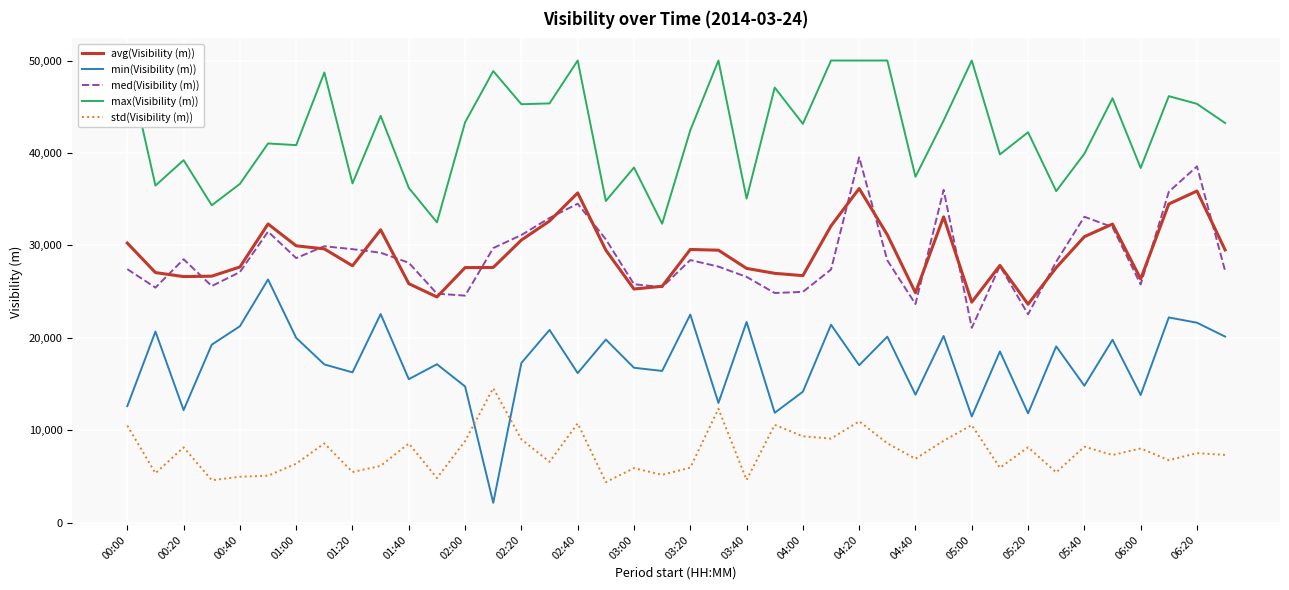

Reading left to right, list all the values displayed in this chart.

avg(Visibility (m)): 30246	27052	26619	26666	27658	32314	29950	29616	27788	31684	25852	24415	27592	27605	30573	32632	35672	29481	25273	25570	29552	29477	27506	26971	26722	32106	36147	31141	24867	33080	23856	27829	23629	27590	30937	32303	26363	34474	35877	29508
min(Visibility (m)): 12601	20674	12170	19252	21246	26306	19984	17113	16255	22567	15518	17135	14732	2138	17275	20848	16178	19807	16754	16410	22506	12944	21710	11882	14164	21410	17027	20118	13837	20190	11481	18522	11819	19067	14808	19779	13803	22198	21628	20127
med(Visibility (m)): 27424	25426	28498	25593	27112	31486	28621	29904	29586	29202	28116	24771	24559	29706	31116	32962	34506	30647	25794	25474	28408	27700	26586	24843	24966	27382	39522	28378	23650	36004	21072	27779	22538	28227	33092	31970	25769	35794	38543	27240
max(Visibility (m)): 50000	36465	39218	34336	36648	41024	40845	48707	36700	44014	36219	32486	43312	48856	45271	45359	50000	34800	38420	32336	42450	50000	35060	47077	43146	50000	50000	50000	37415	43502	50000	39838	42235	35865	39914	45914	38369	46145	45312	43236
std(Visibility (m)): 10495	5340	8145	4585	4957	5077	6372	8567	5472	6135	8559	4818	8827	14549	9007	6575	10737	4380	5891	5166	5944	12317	4615	10576	9336	9088	10959	8581	6905	8855	10545	5924	8152	5433	8215	7309	8020	6752	7512	7322